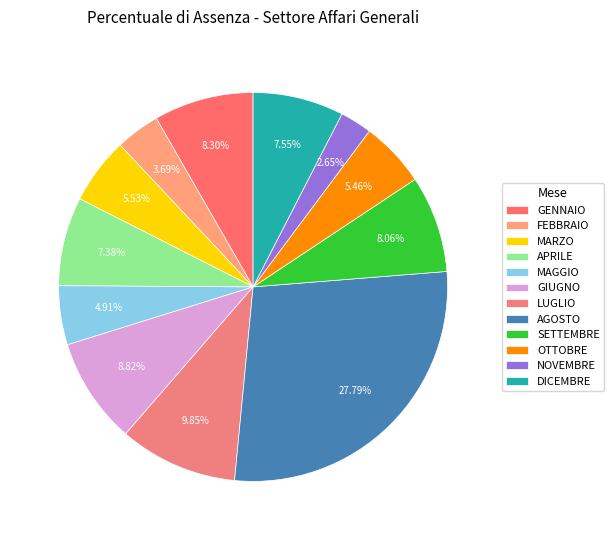

Which slice is the largest?

AGOSTO